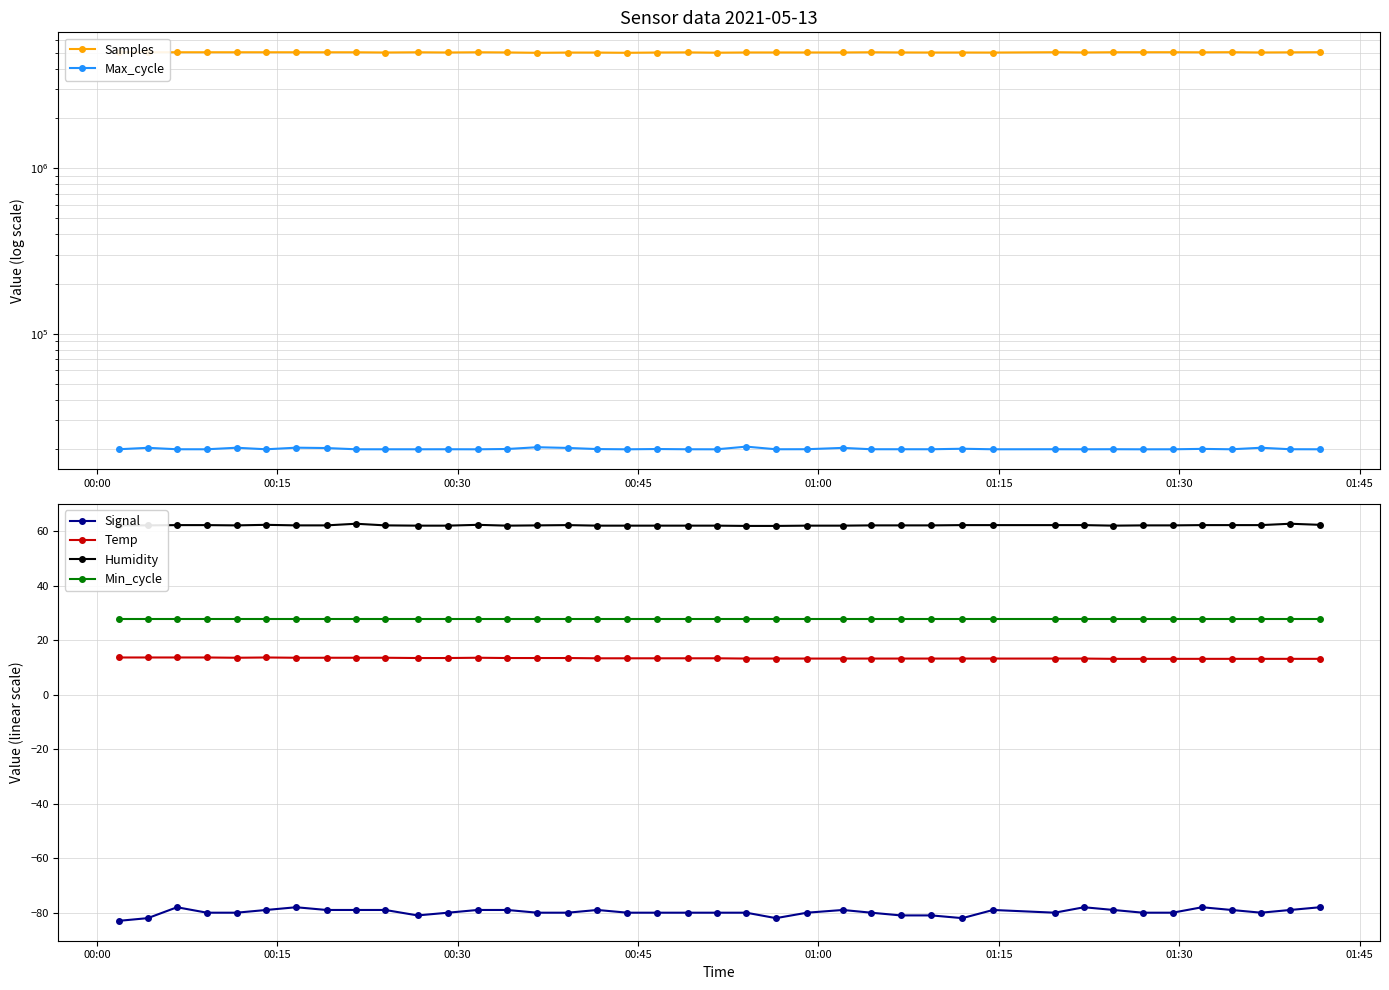

What is the value of the Temp point at the 29th from the left?

13.3